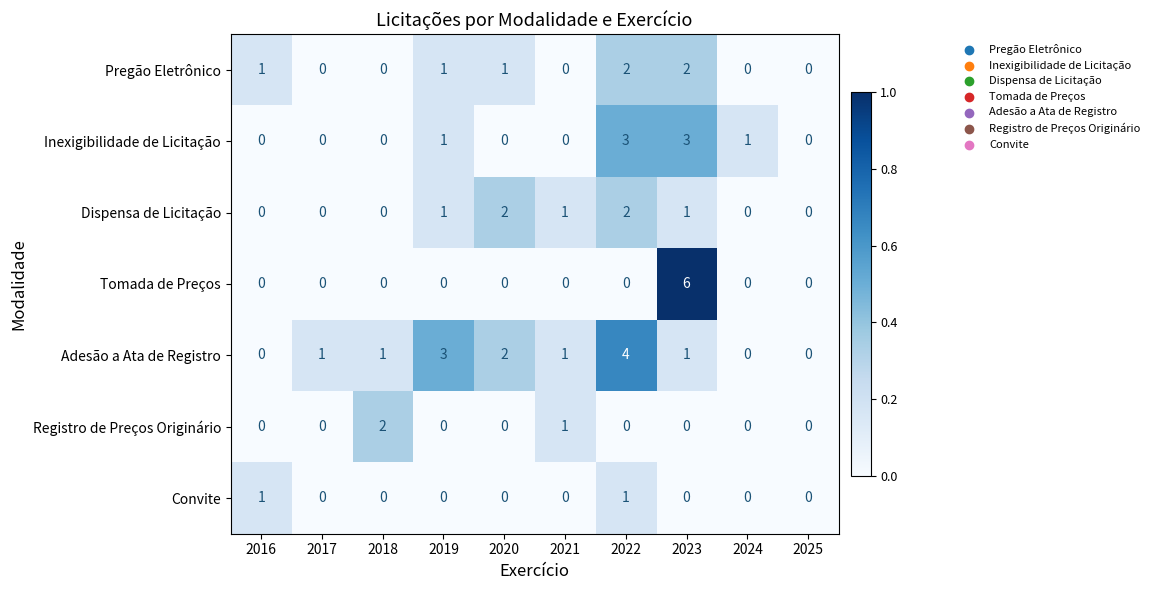

At which label does Tomada de Preços reach its peak?

2023